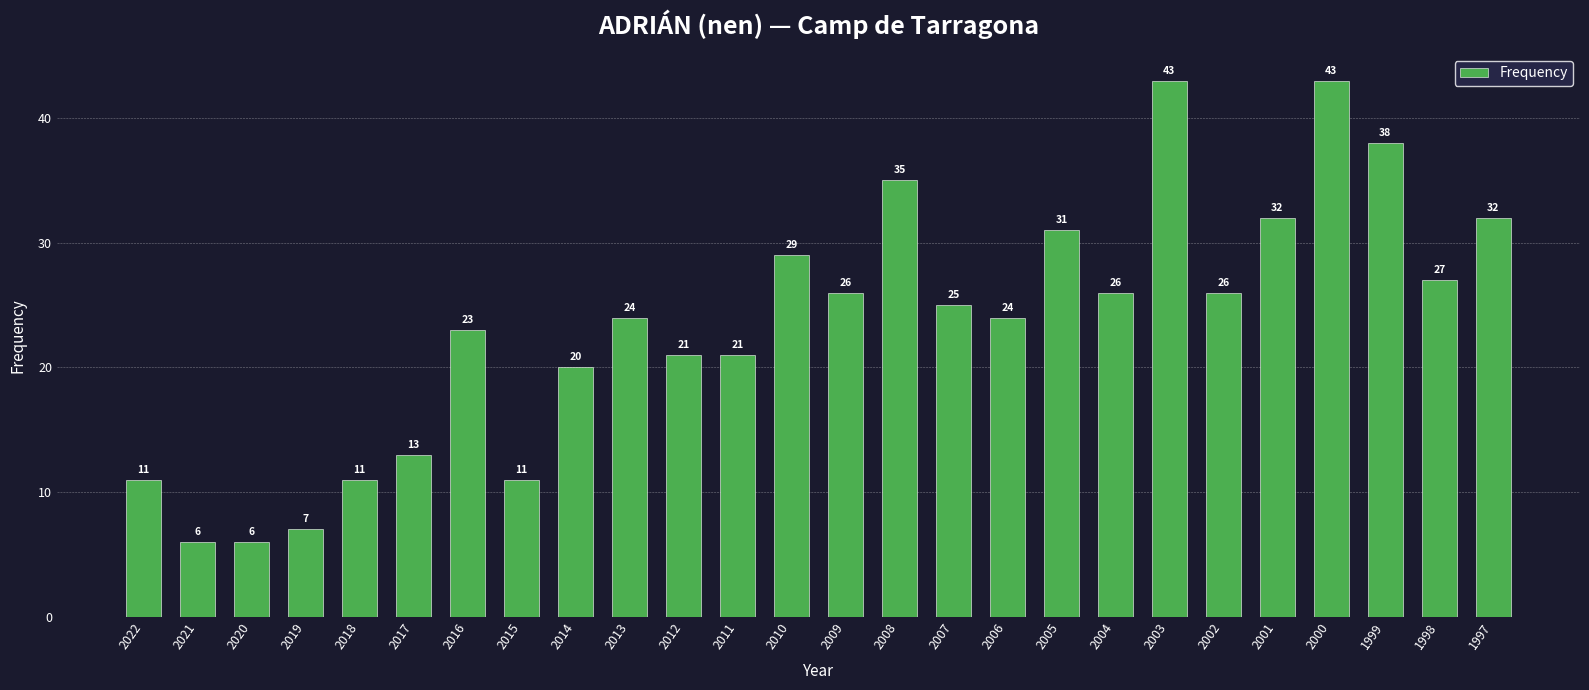

What is the value of the 5th bar from the left?

11